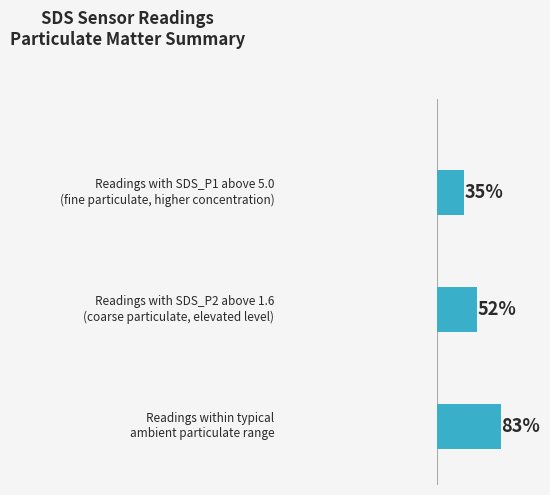

Does the chart contain any negative values?

No